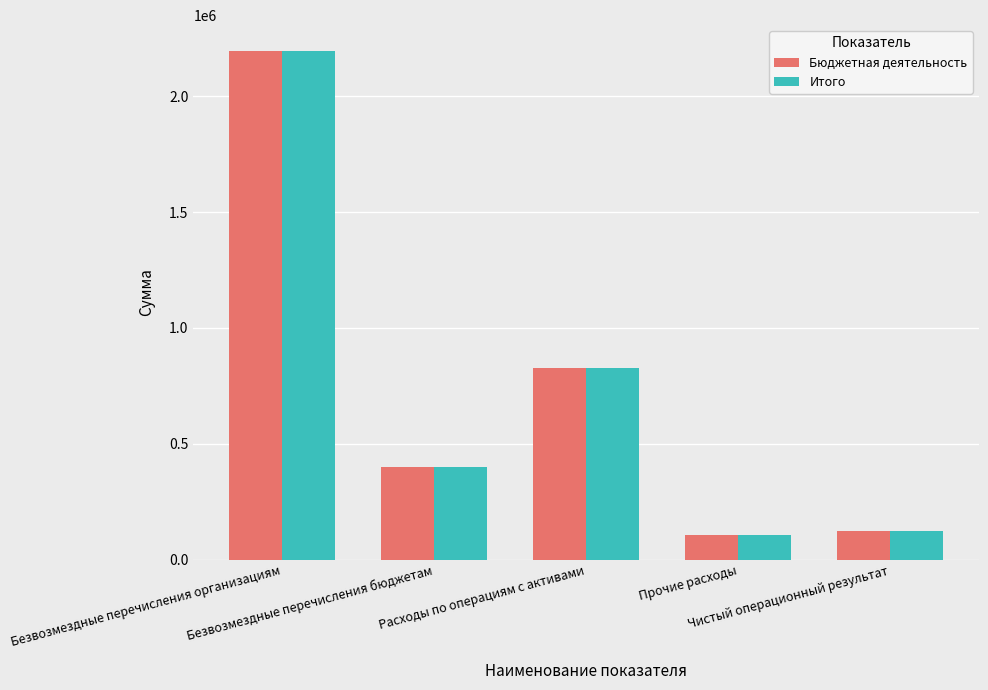

What is the label of the 1st bar from the right?

Чистый операционный результат